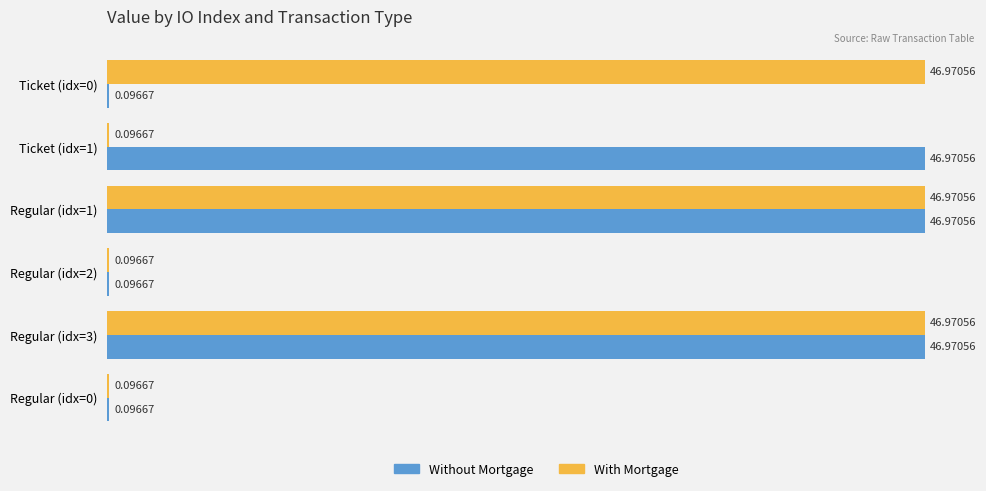

What is the total value across all series at Regular (idx=3)?

93.9